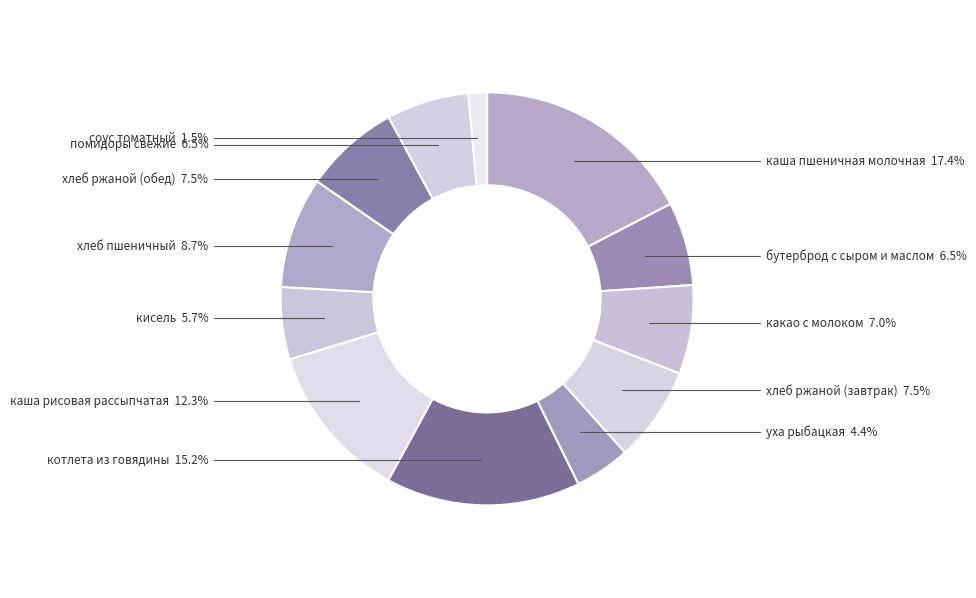

Is бутерброд с сыром и маслом the majority of the pie?

No